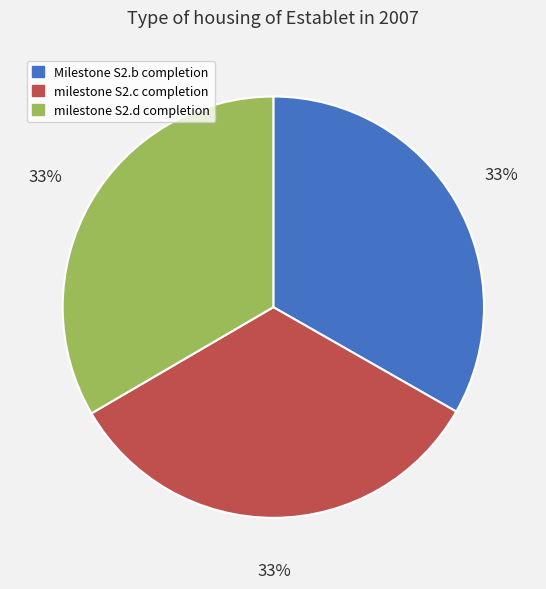

Approximately how many times larger is the value at Milestone S2.b completion compared to milestone S2.c completion?

1.0